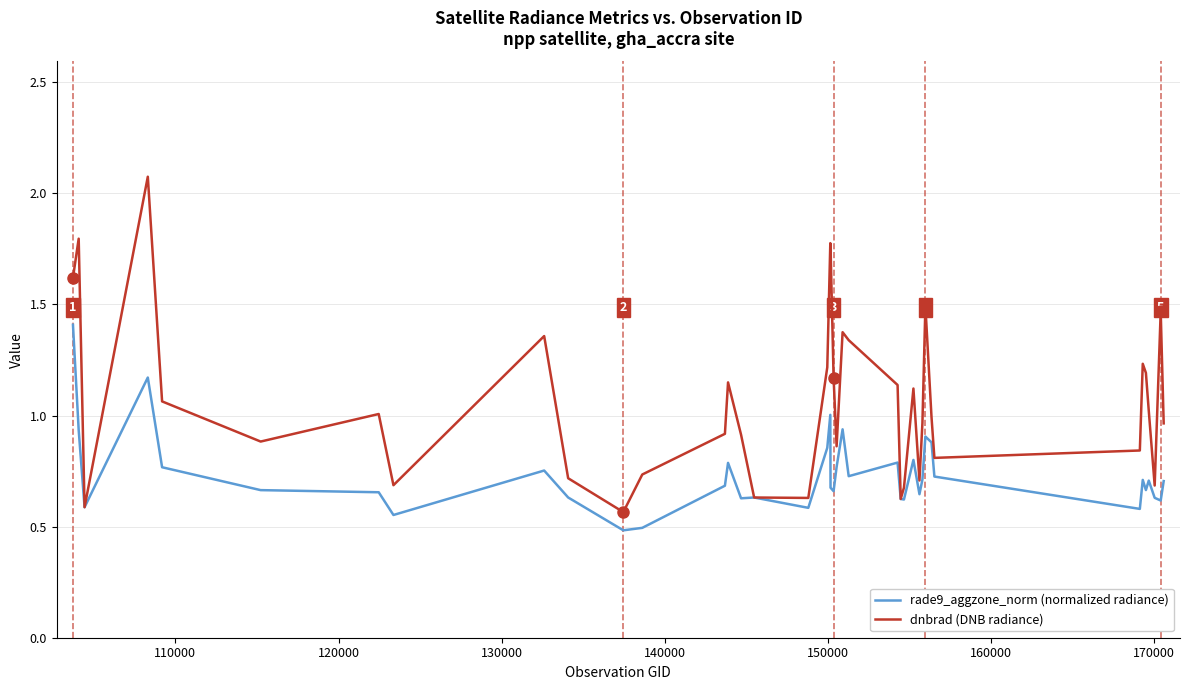

What is the minimum value shown in the chart?

0.5